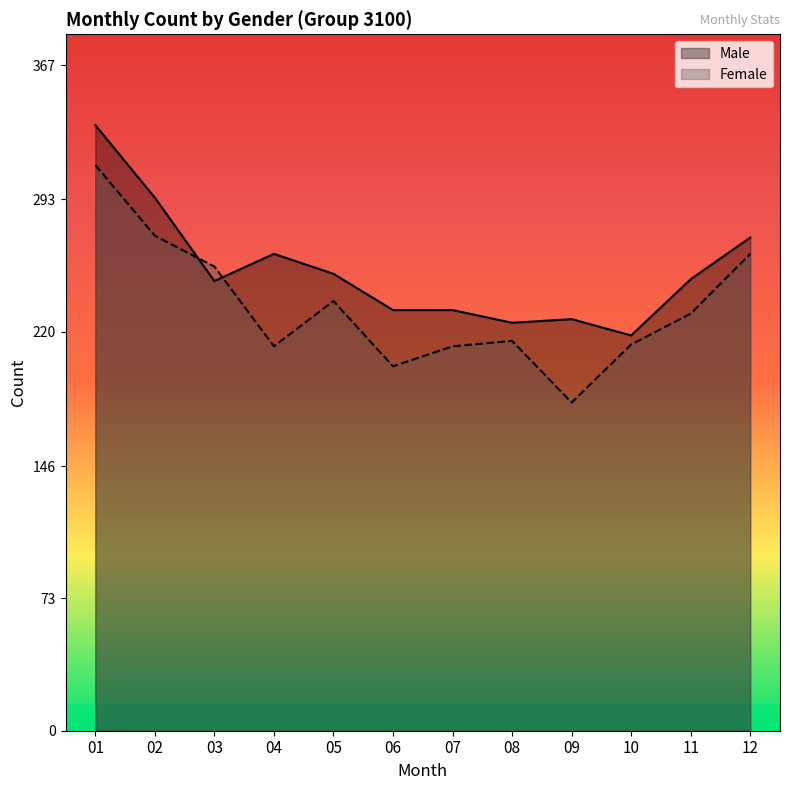

At 05, list the series in order from largest to smallest.

Male, Female